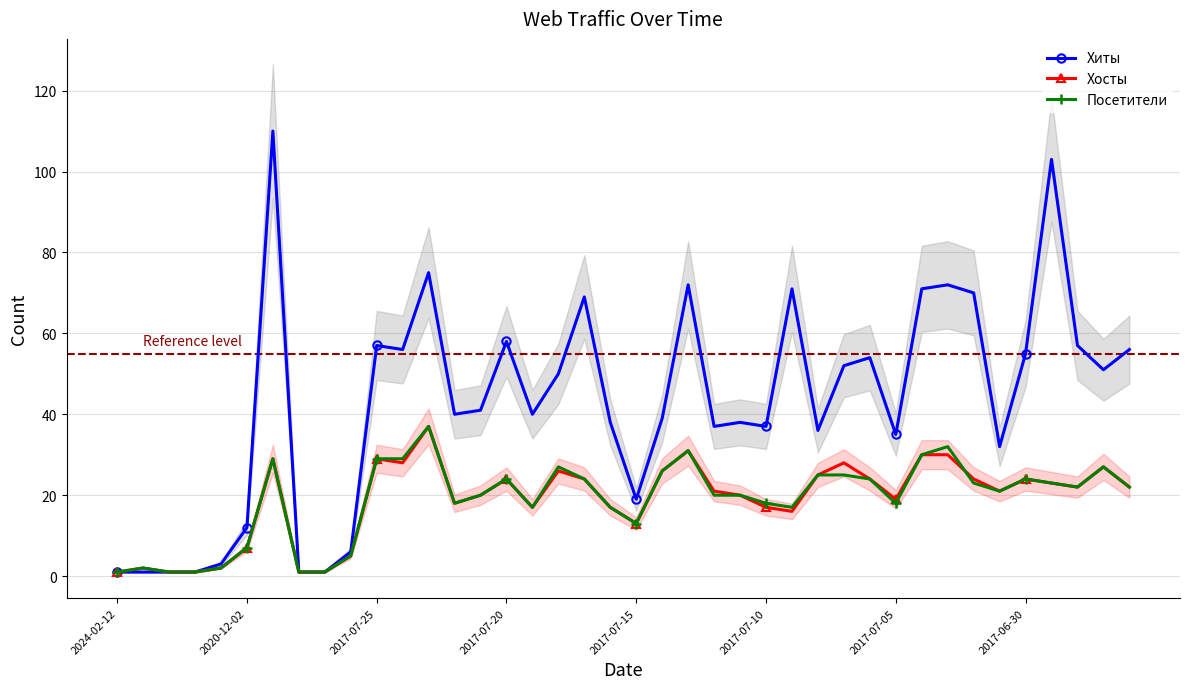

What is the maximum value for Хосты?

37